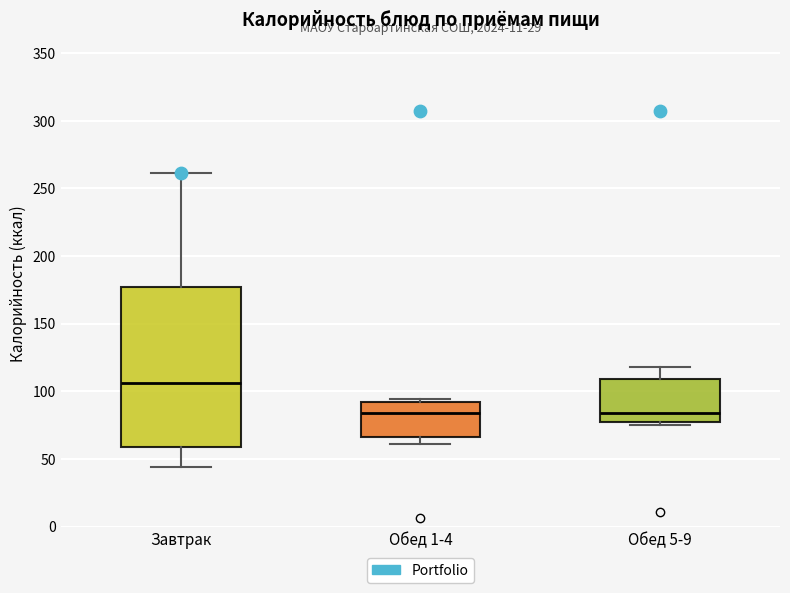

Reading left to right, read every box against the y-axis: the position of its median line, the range the box covers, and the ends of its whiskers. The values are not printed on the chart, so give them approximately, as read against the axis.

Завтрак: median 105, box 60 to 175, whiskers 45 to 260
Обед 1-4: median 85, box 65 to 90, whiskers 60 to 95
Обед 5-9: median 85, box 75 to 110, whiskers 75 (just below the box's lower edge) to 120